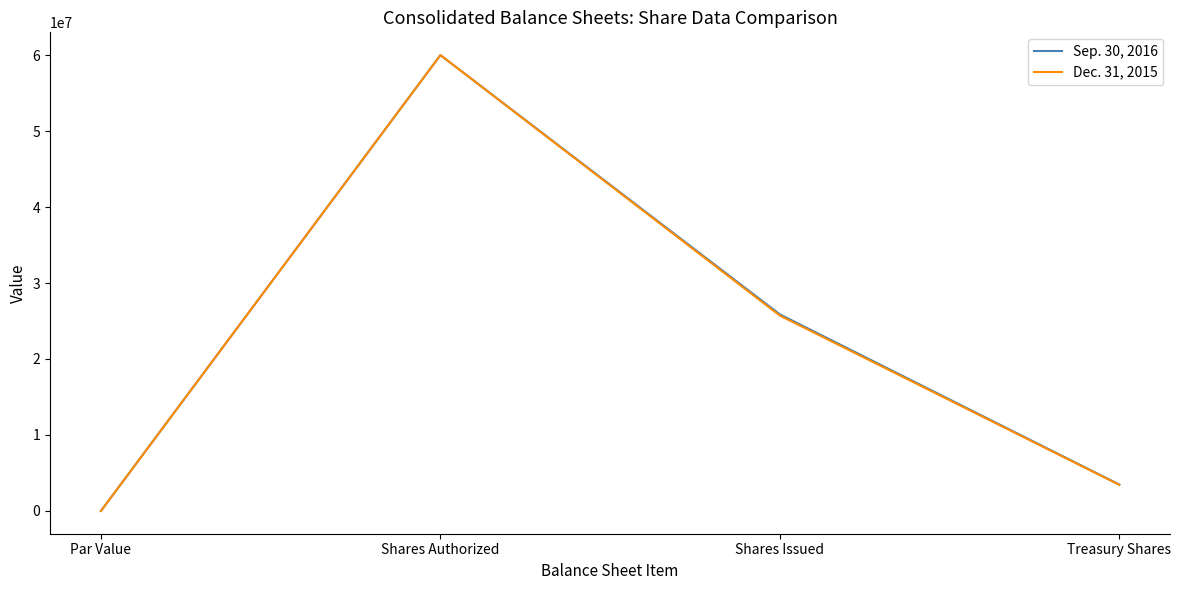

Is it true that Dec. 31, 2015 equals 25709391 at Shares Issued?

True